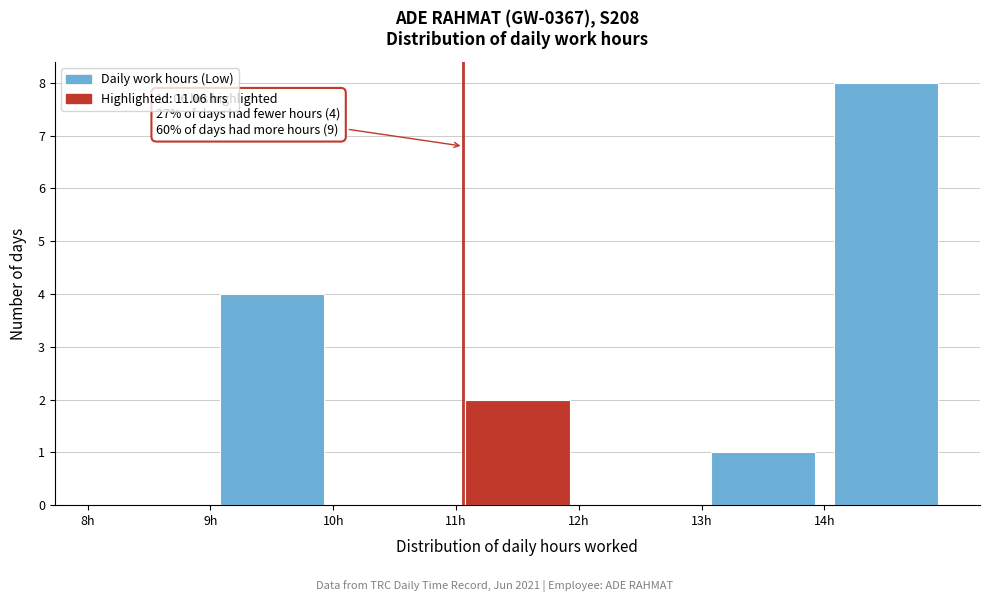

Which range on the x-axis has the tallest bar?

14 to 15